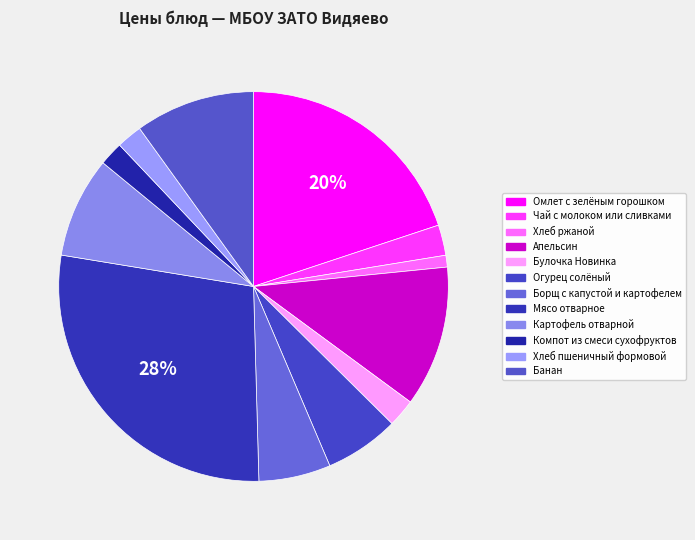

How many slices are in this pie chart?

12